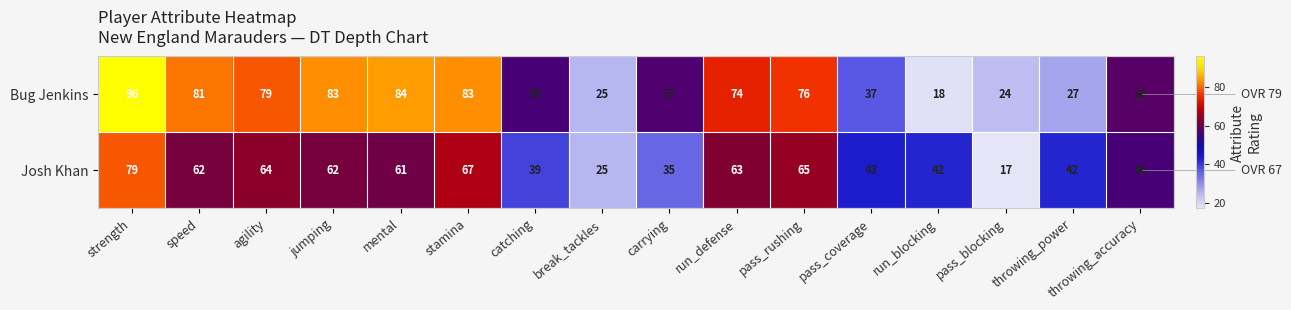

At which label does Josh Khan reach its minimum?

pass_blocking